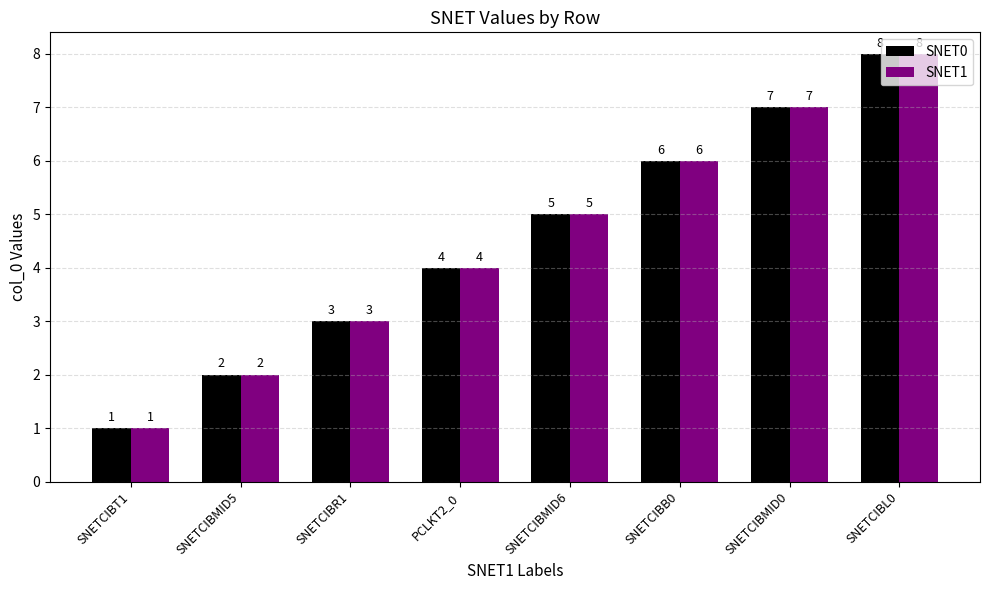

What is the sum of the SNET0 values at SNETCIBB0 and SNETCIBMID0?

13